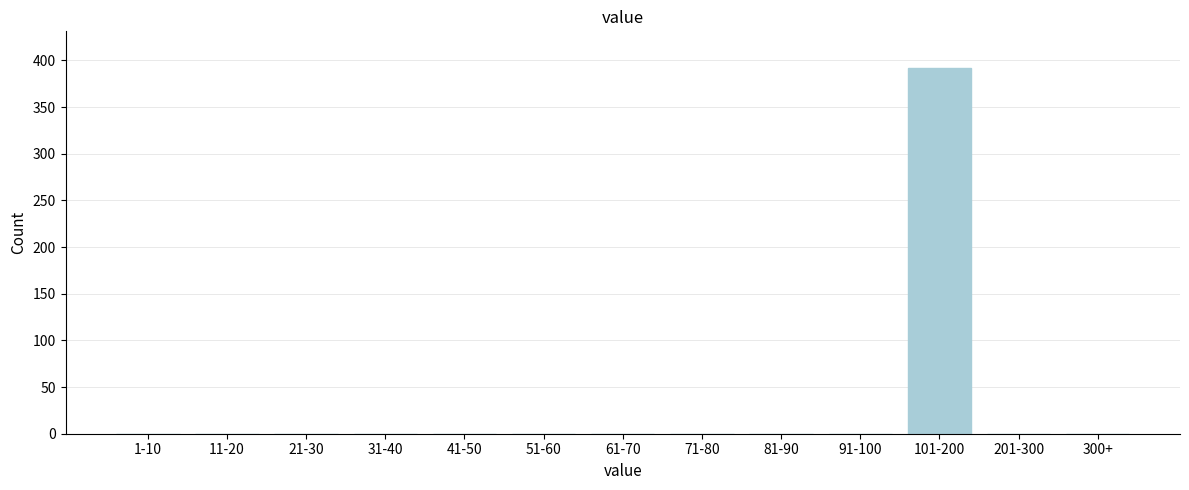

Reading left to right, list all the values displayed in this chart.

1-10=0	11-20=0	21-30=0	31-40=0	41-50=0	51-60=0	61-70=0	71-80=0	81-90=0	91-100=0	101-200=392	201-300=0	300+=0